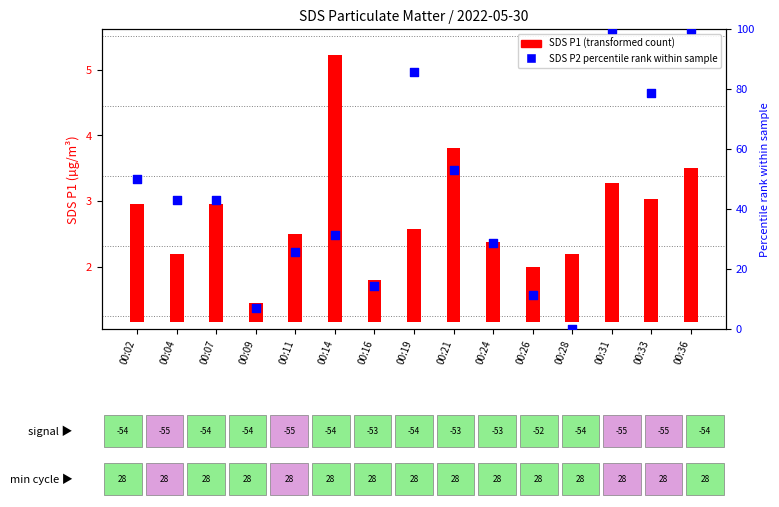

What is the ratio of the value at 00:31 to the value at 00:33?

1.3